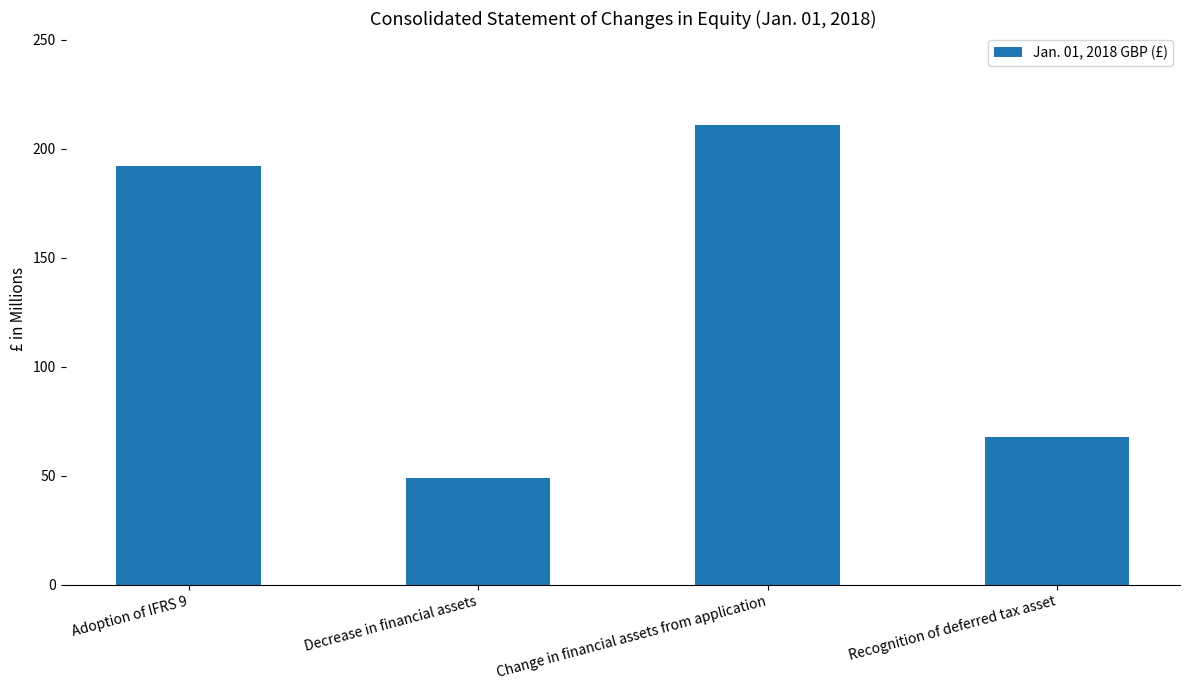

The value at Decrease in financial assets is 14. True or false?

False